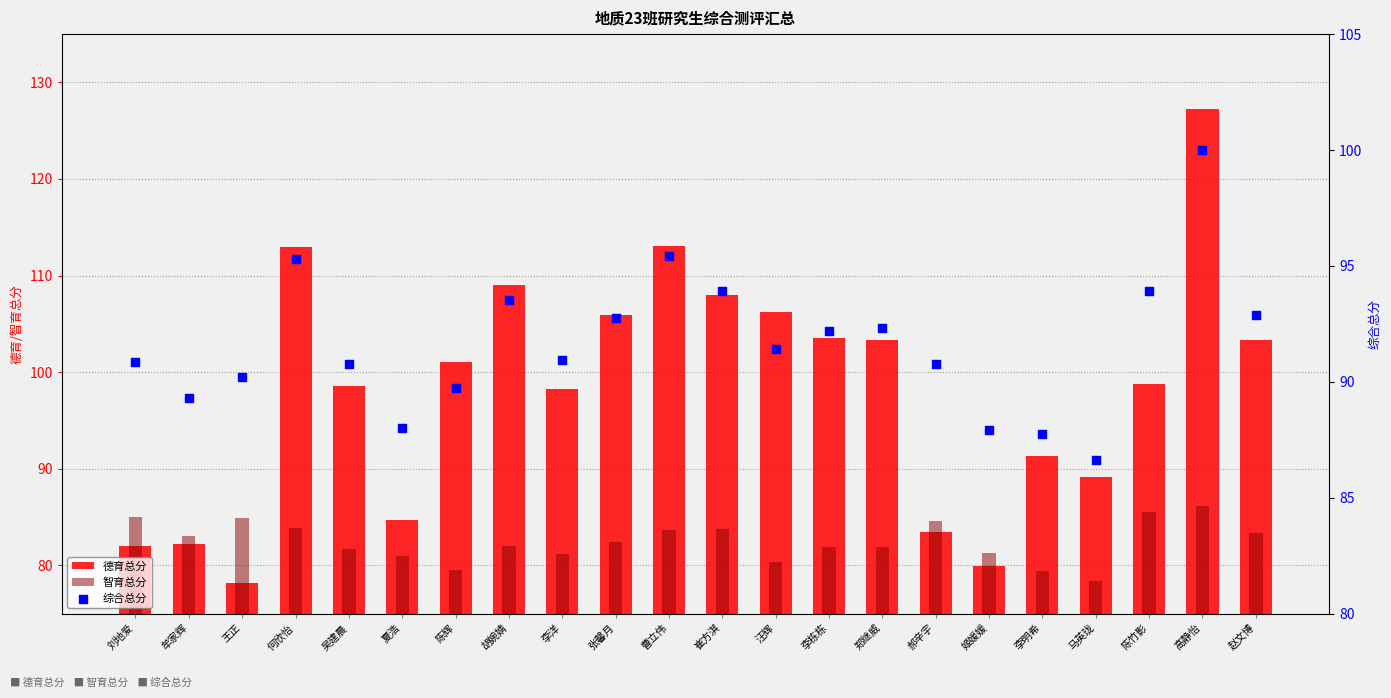

Which series has the widest spread of Y values?

德育总分